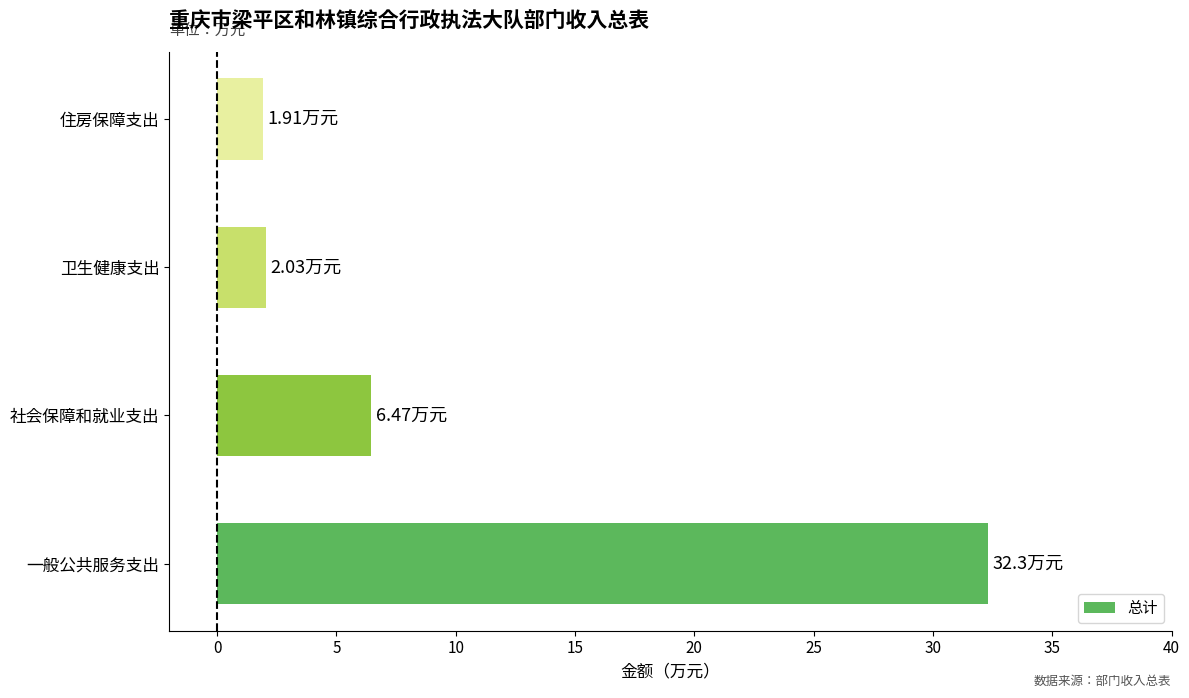

What is the change in value from 一般公共服务支出 to 住房保障支出?

-30.4